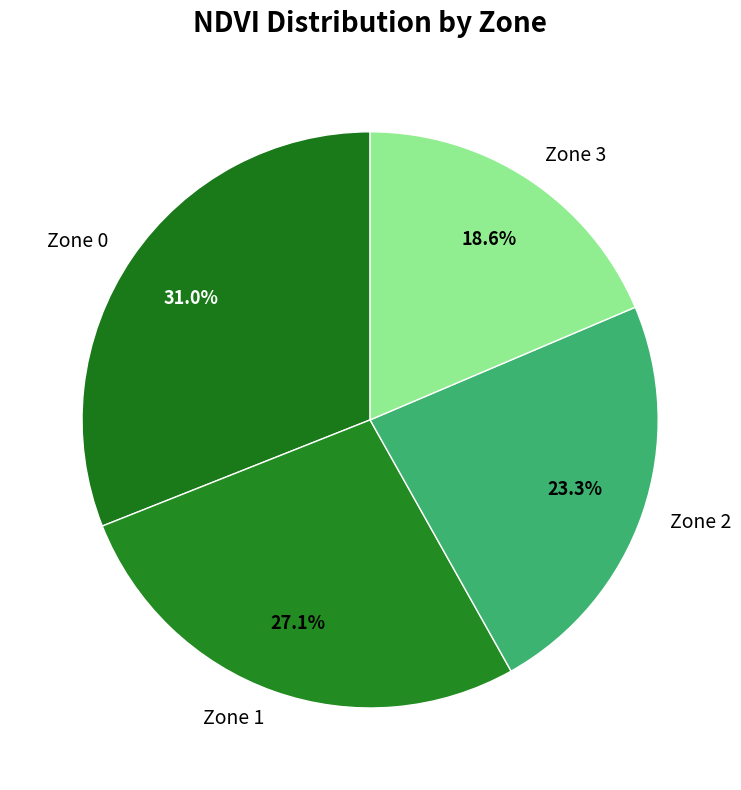

Between Zone 3 and Zone 2, which is larger?

Zone 2